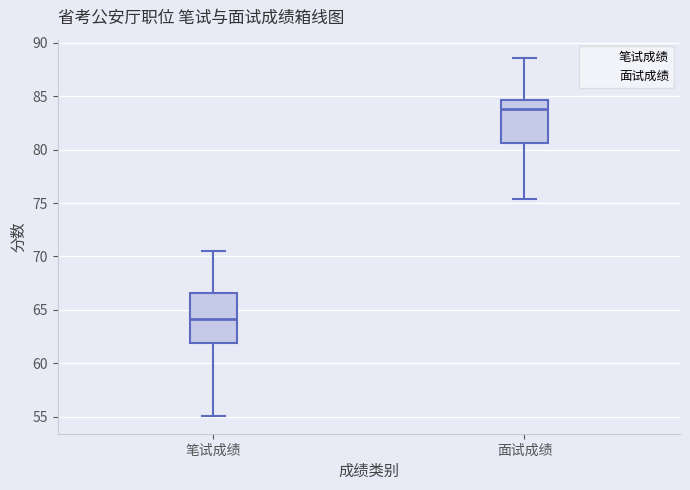

Reading left to right, read every box against the y-axis: the position of its median line, the range the box covers, and the ends of its whiskers. The values are not printed on the chart, so give them approximately, as read against the axis.

笔试成绩: median 64.0, box 62.0 to 66.5, whiskers 55.0 to 70.5
面试成绩: median 84.0, box 80.5 to 84.5, whiskers 75.5 to 88.5